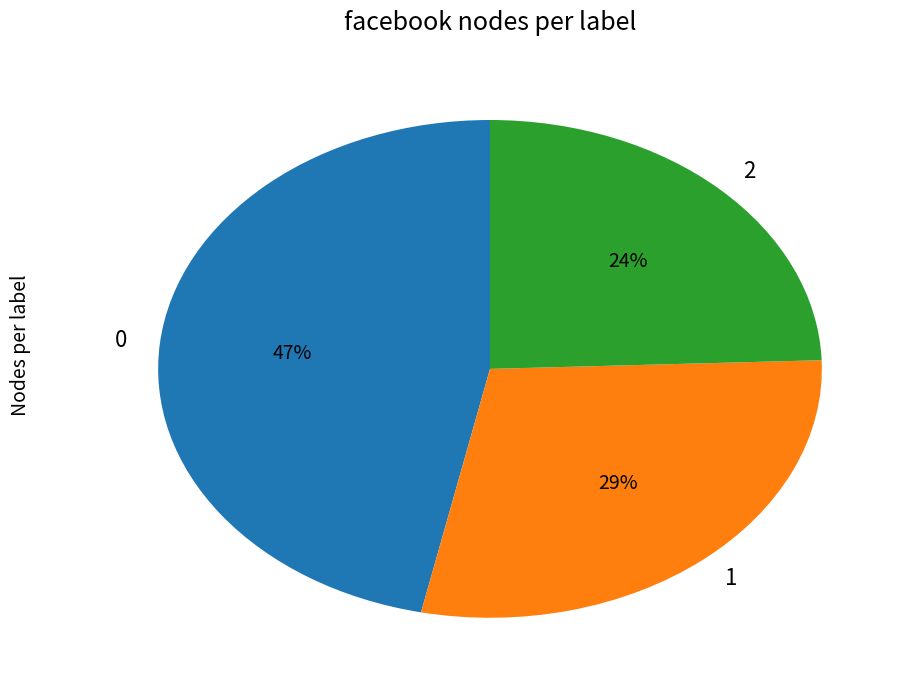

What percentage is the 1 slice, to the nearest percent?

29%